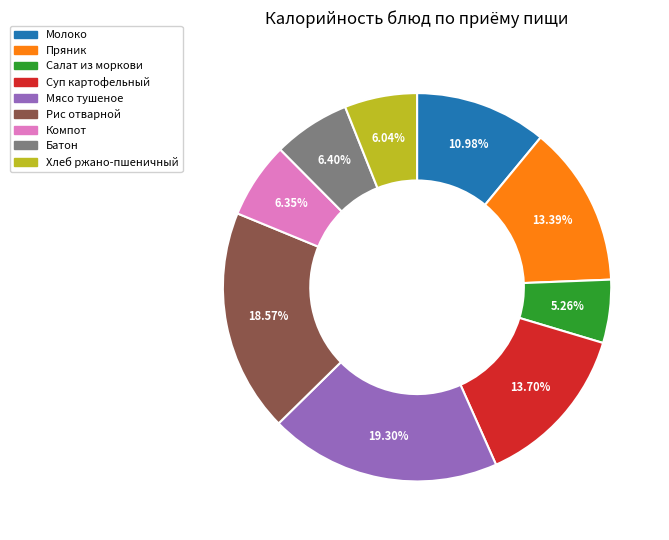

Does Компот account for over 50% of the chart?

No